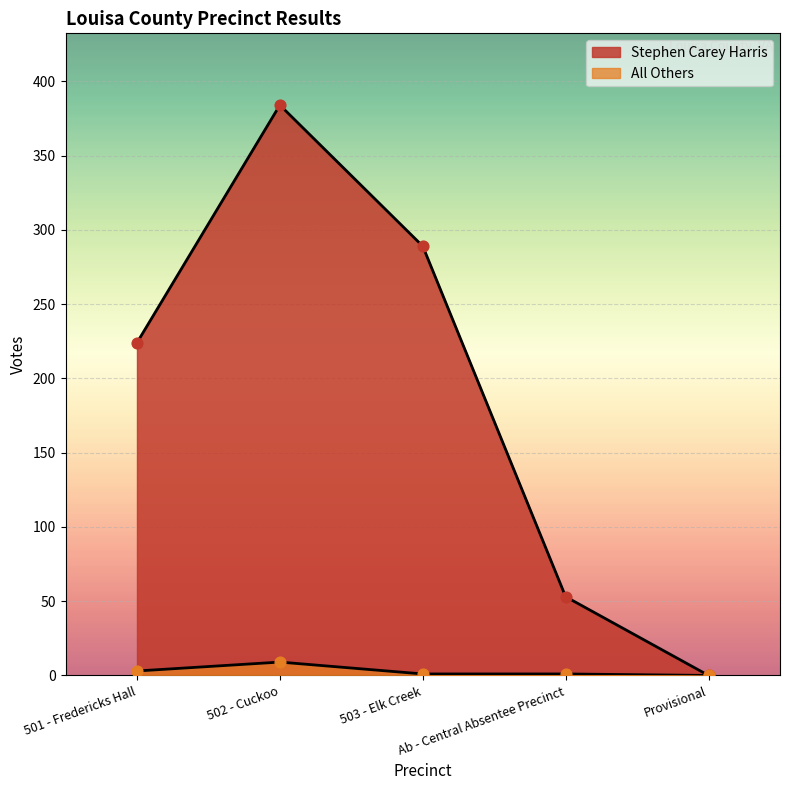

At how many categories does at least one series exceed 156?

3